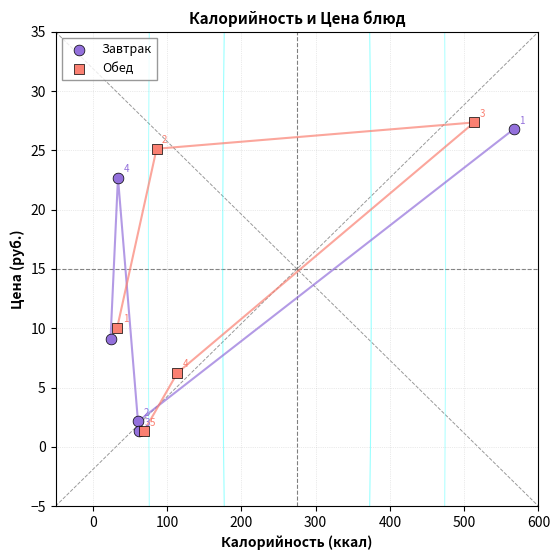

Which series contains the highest Y value?

Обед